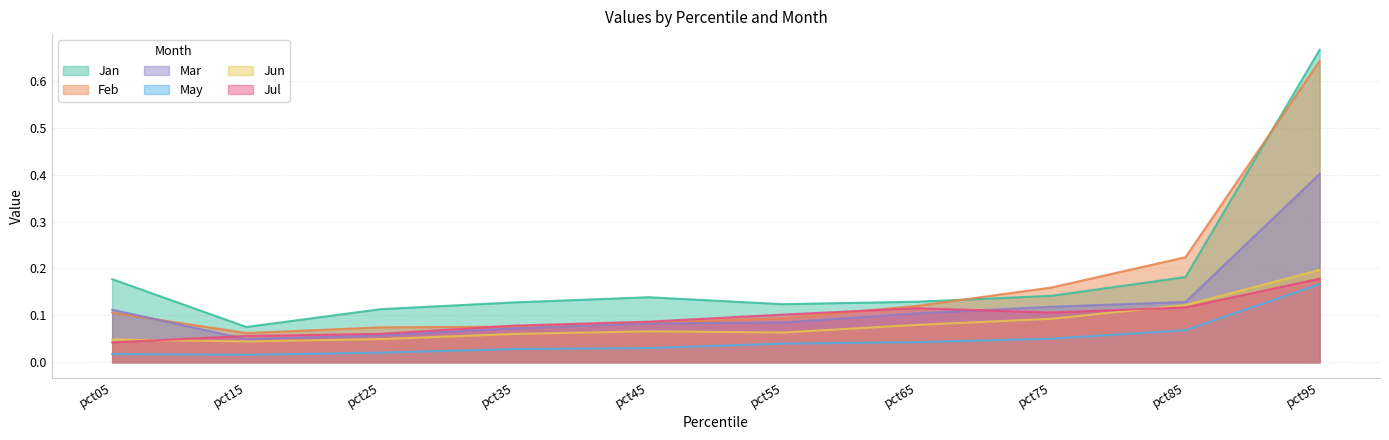

Where is the first local minimum for Jul?

pct75